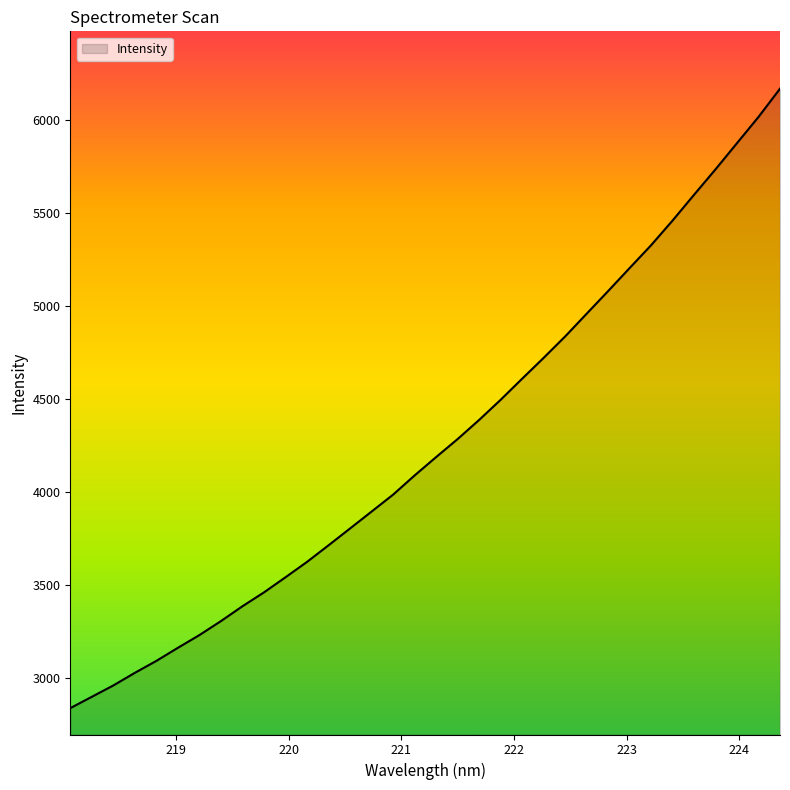

What is the difference between the maximum and minimum values?

3330.1